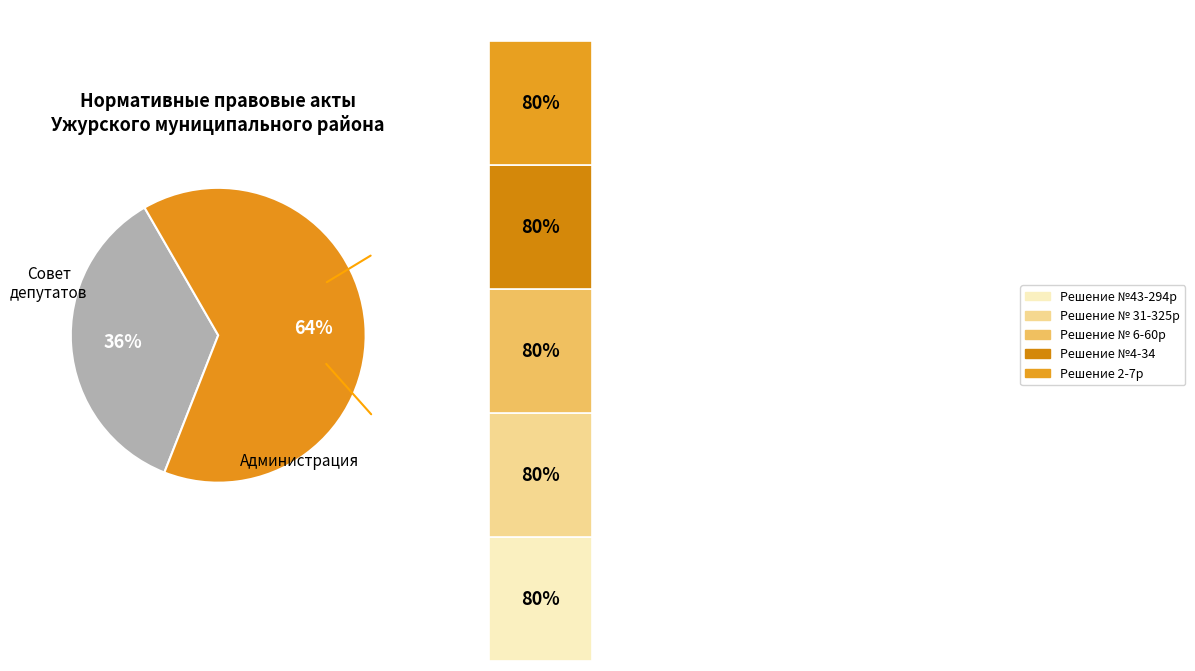

Between Ужурский районный Совет депутатов and Администрация Ужурского района, which is larger?

Администрация Ужурского района